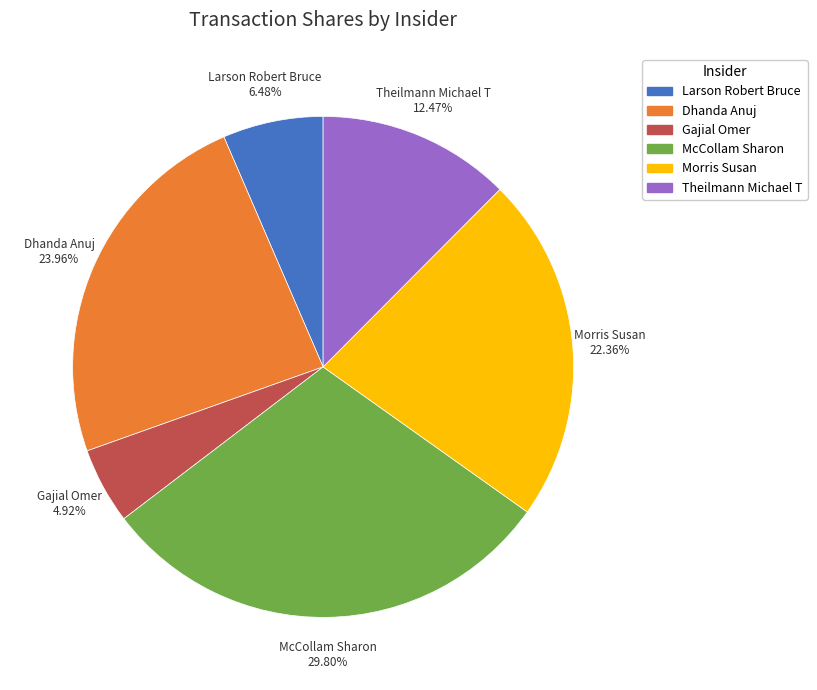

What percentage is the Morris Susan slice, to the nearest percent?

22%